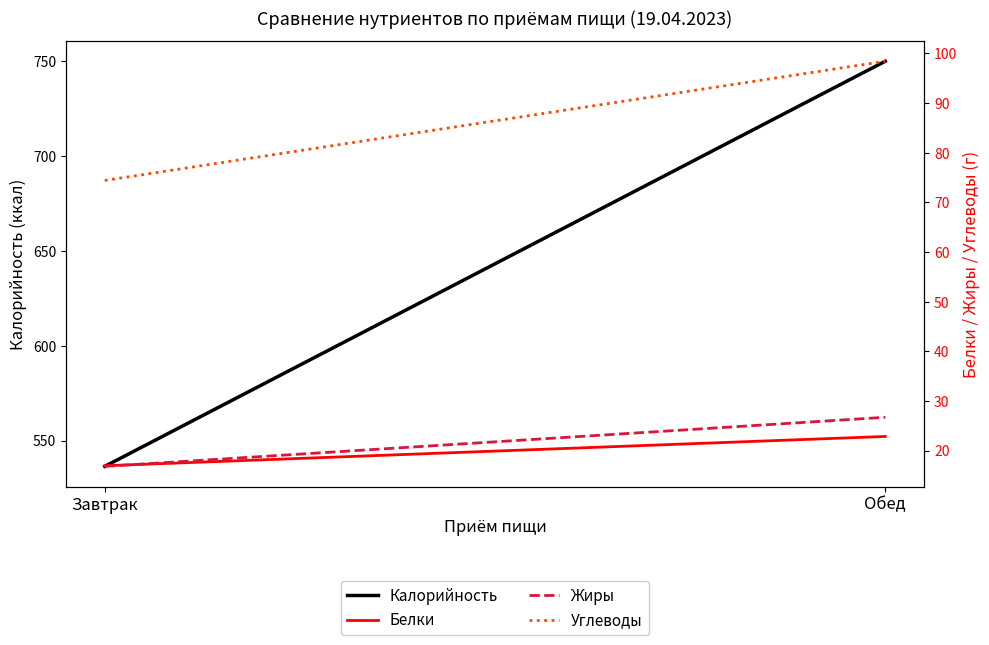

Reading left to right, transcribe all the data shown in this chart.

Калорийность: Завтрак=536.4	Обед=749.9
Белки: Завтрак=16.9	Обед=22.9
Жиры: Завтрак=16.8	Обед=26.7
Углеводы: Завтрак=74.4	Обед=98.4